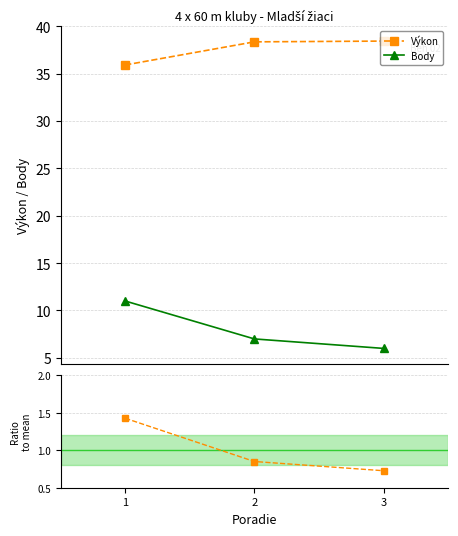

What is the sum of all Výkon values?

112.7